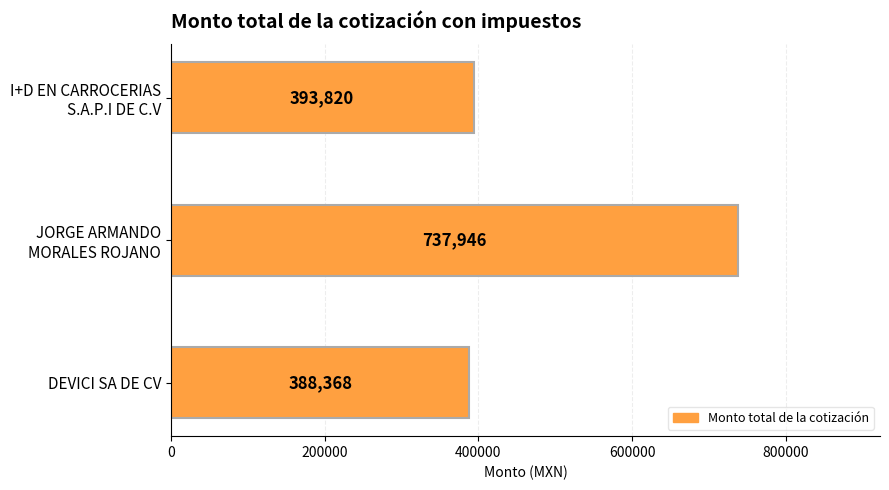

Is it true that the value at DEVICI SA DE CV is 388368.0?

True